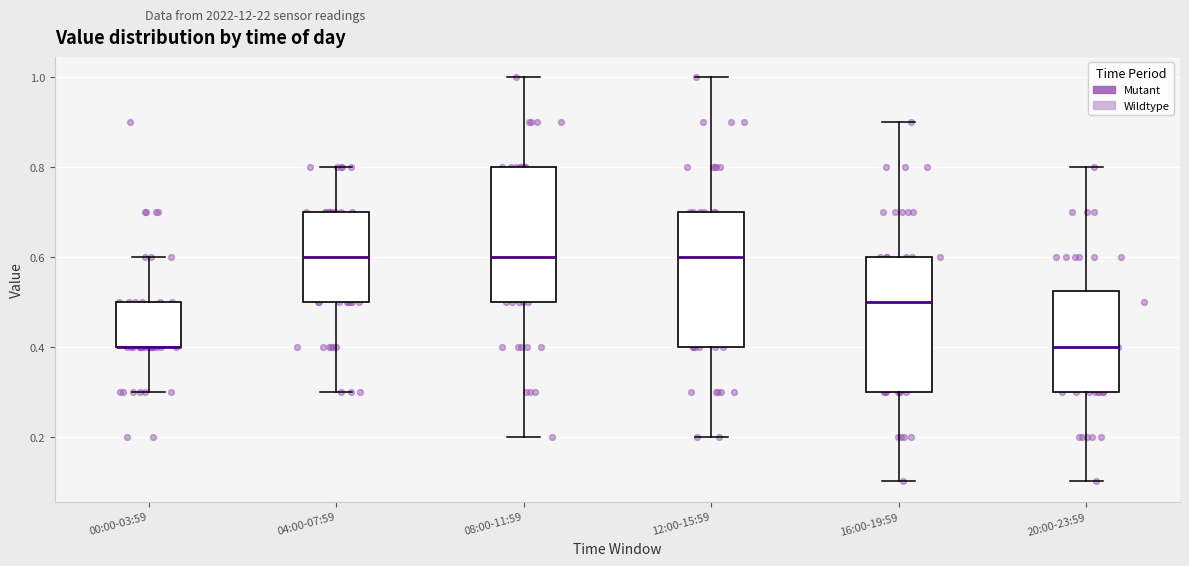

Where does the lower whisker of the box for 12:00-15:59 end on the y-axis? The values are not printed on the chart, so give them approximately, as read against the axis.

0.20